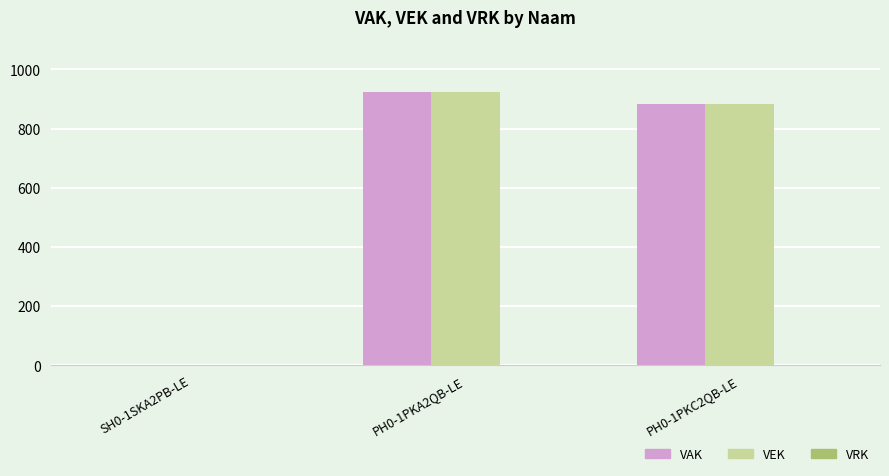

How many categories are shown in the chart?

3